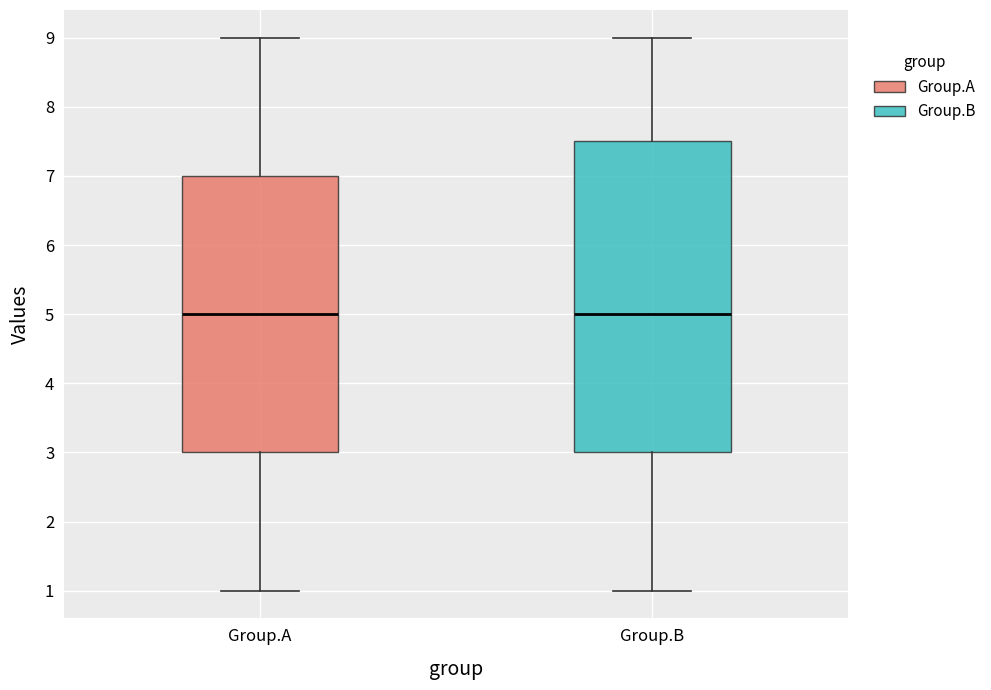

Where does the upper whisker of the box for Group.A end on the y-axis? The values are not printed on the chart, so give them approximately, as read against the axis.

9.0